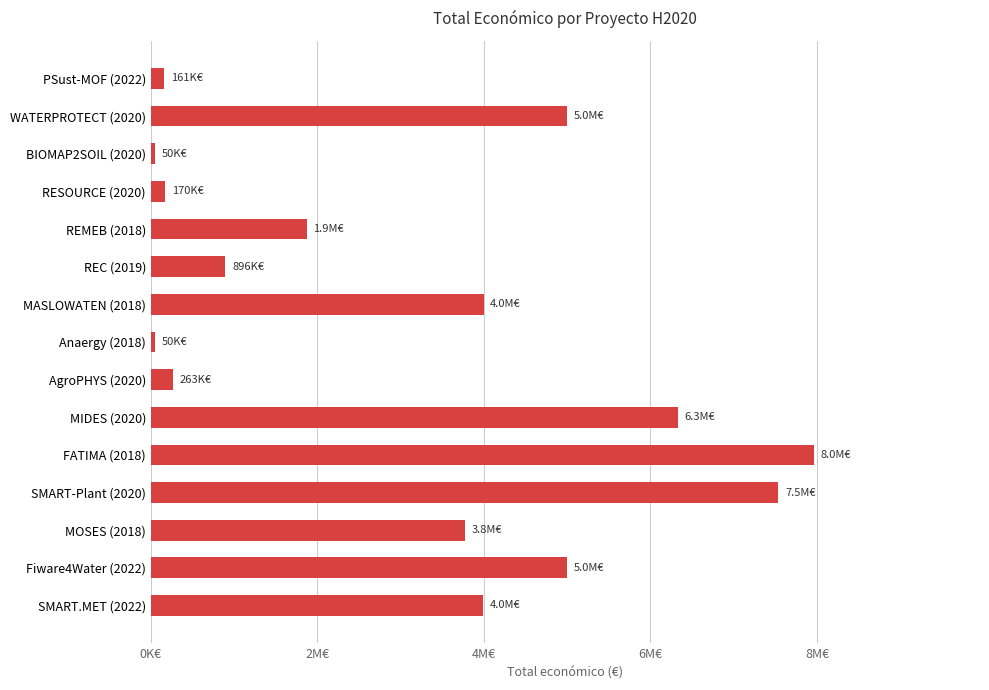

Does the chart contain any negative values?

No